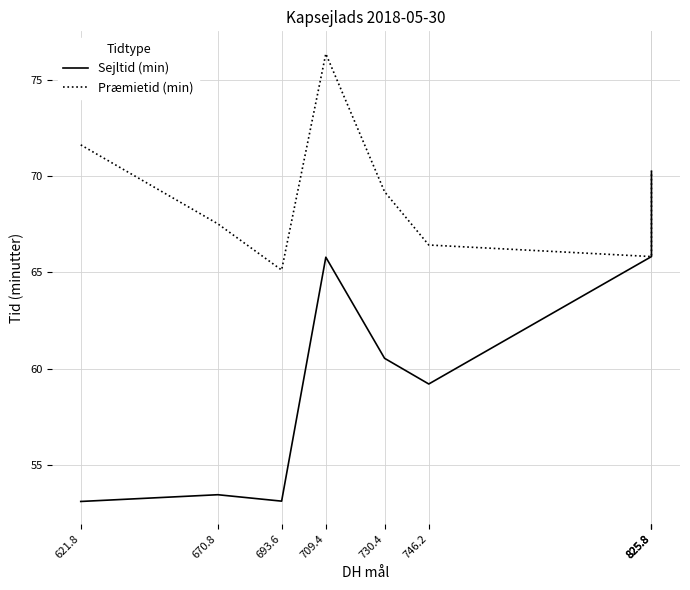

What is the difference between the Sejltid (min) values at 825.8 and 825.8?

3.5